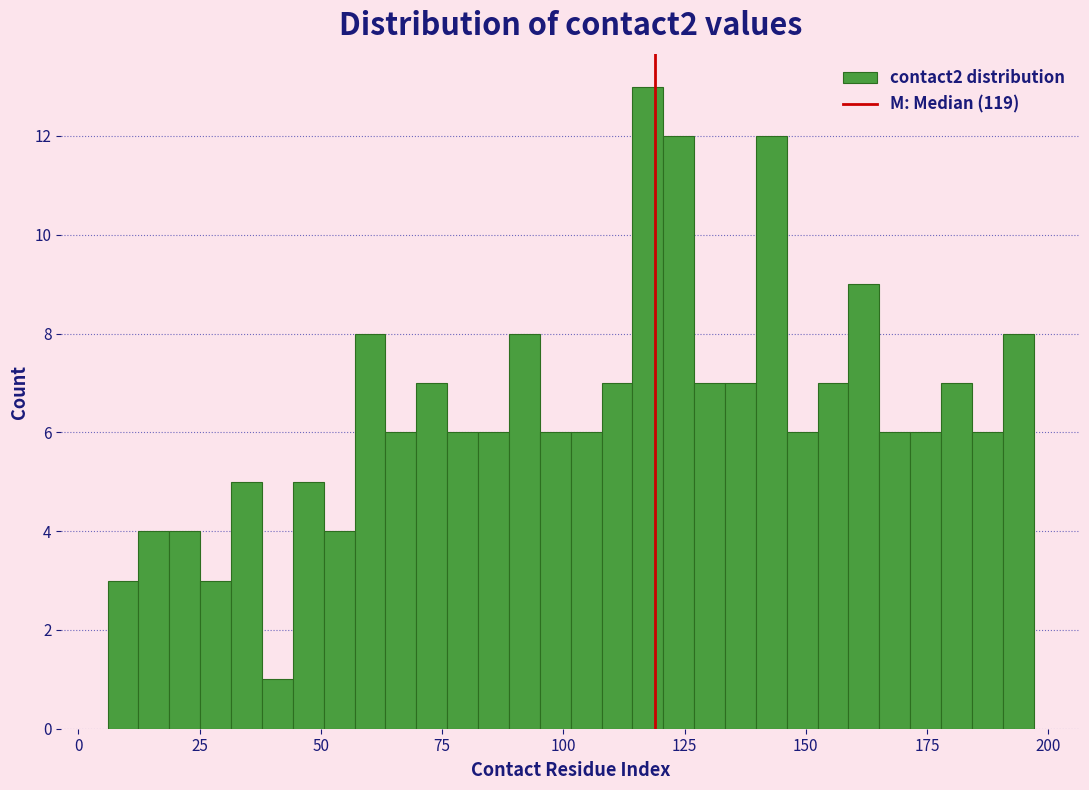

Read against the x-axis, roughly where is the centre of the tallest bar?

115